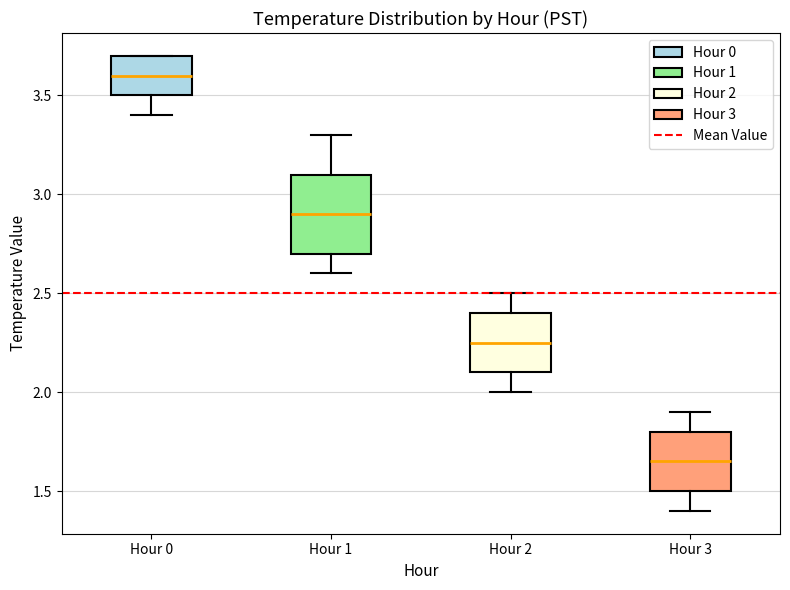

Reading left to right, transcribe this box plot: for each box, give where its median line is, the range the box spans, and where its two whiskers end, as read against the y-axis. The values are not printed on the chart, so give them approximately, as read against the axis.

Hour 0: median 3.60, box 3.50 to 3.70, whiskers 3.40 to 3.70
Hour 1: median 2.90, box 2.70 to 3.10, whiskers 2.60 to 3.30
Hour 2: median 2.25, box 2.10 to 2.40, whiskers 2.00 to 2.50
Hour 3: median 1.65, box 1.50 to 1.80, whiskers 1.40 to 1.90